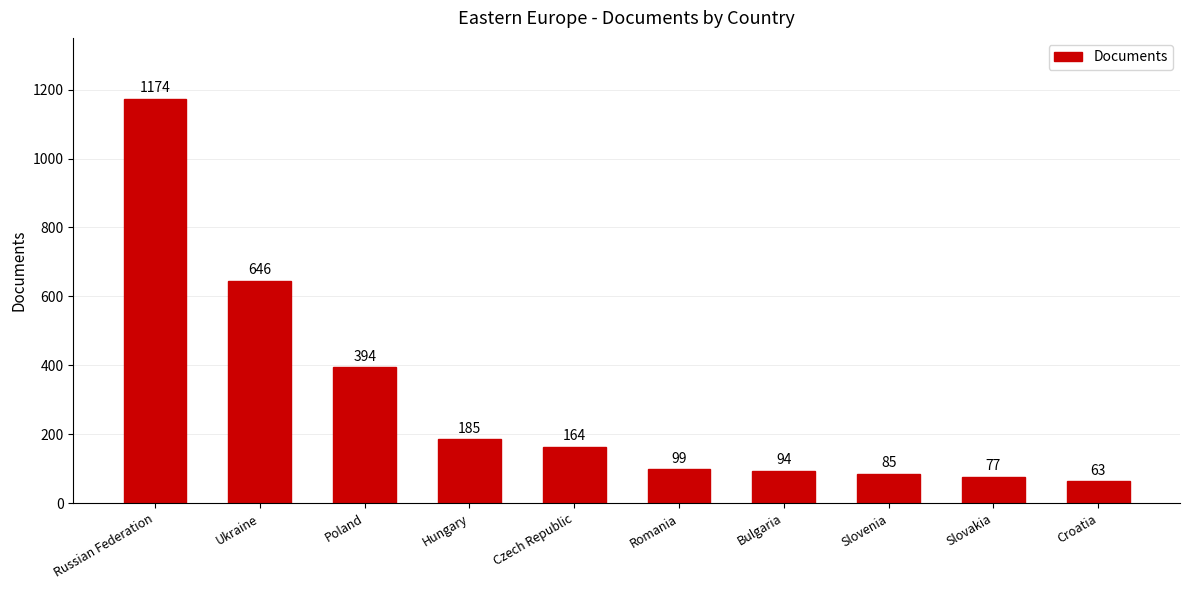

What is the difference between the second highest and second lowest values?

569